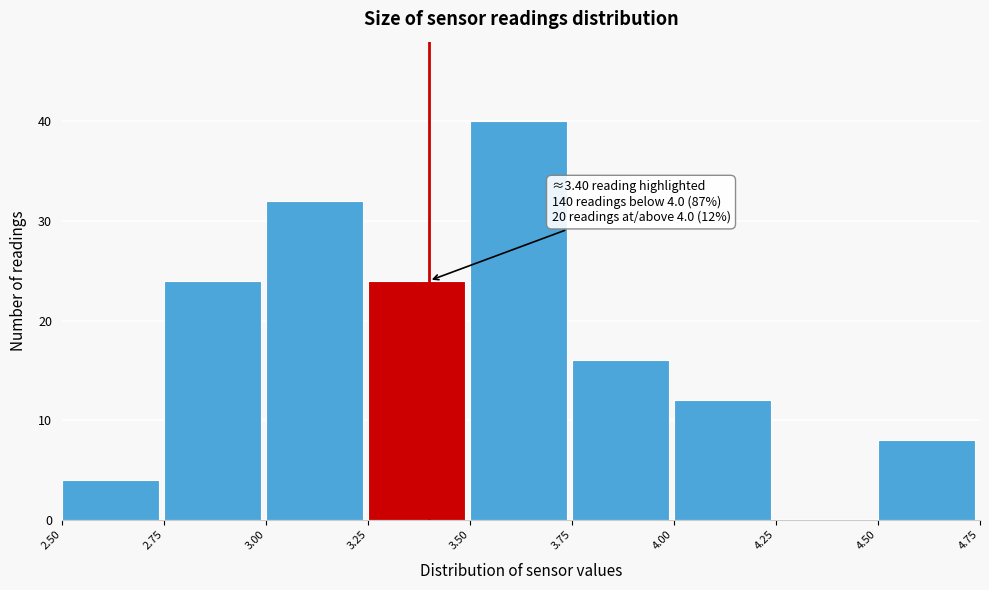

Over which range of the x-axis is the bar tallest?

3.50 to 3.75